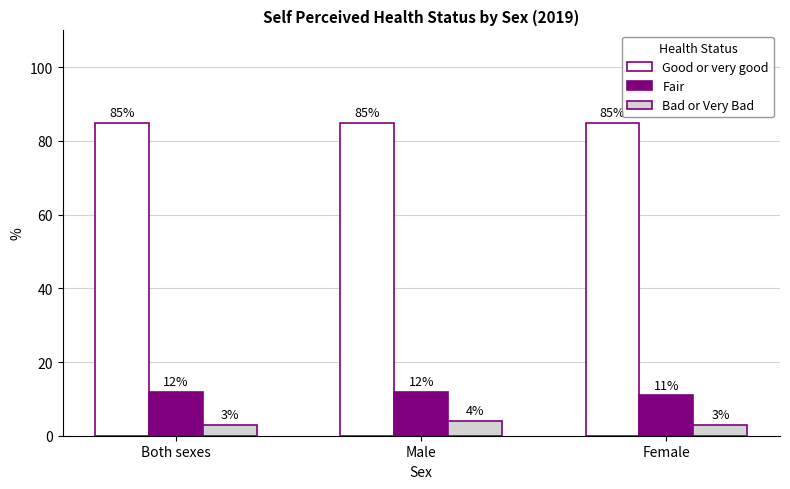

Rank the series at Male from highest to lowest value.

Good or very good, Fair, Bad or Very Bad